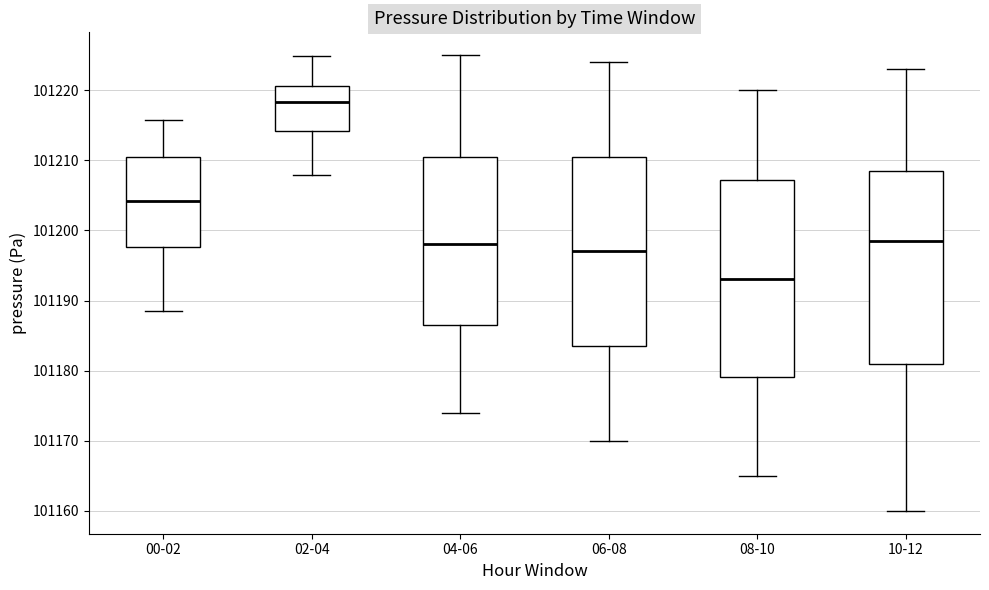

Where is the upper edge of the box for 10-12 on the y-axis? The values are not printed on the chart, so give them approximately, as read against the axis.

101209